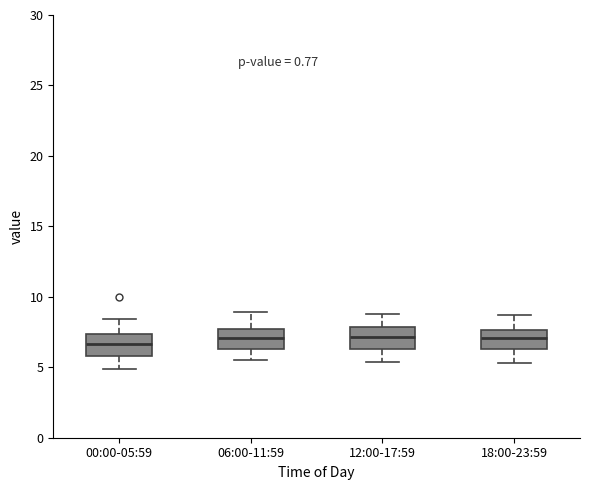

Reading left to right, read every box against the y-axis: the position of its median line, the range the box covers, and the ends of its whiskers. The values are not printed on the chart, so give them approximately, as read against the axis.

00:00-05:59: median 6.5, box 6.0 to 7.5, whiskers 5.0 to 8.5
06:00-11:59: median 7.0, box 6.5 to 7.5, whiskers 5.5 to 9.0
12:00-17:59: median 7.0, box 6.5 to 8.0, whiskers 5.5 to 9.0
18:00-23:59: median 7.0, box 6.5 to 7.5, whiskers 5.5 to 8.5